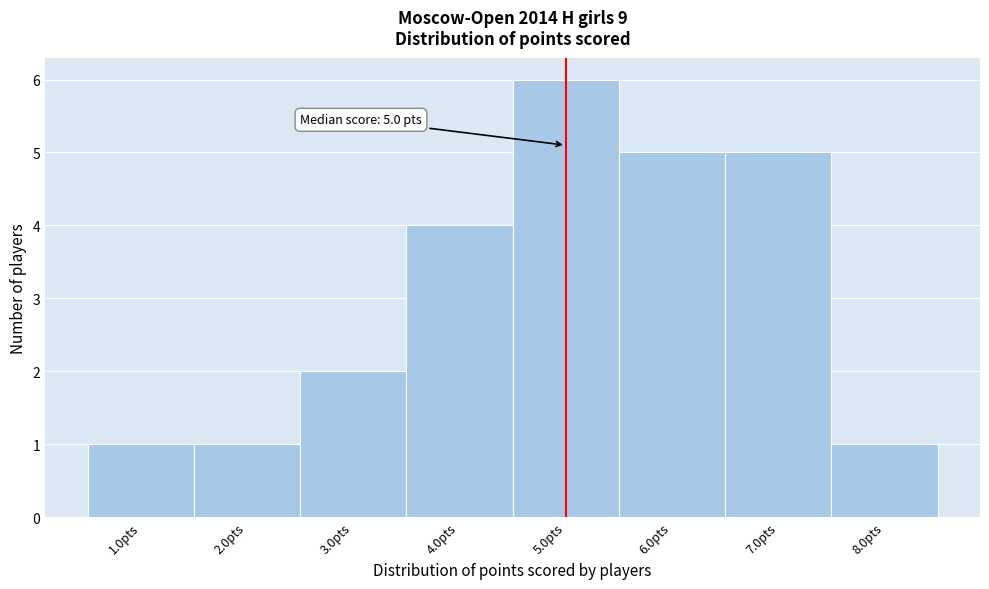

Over which range of the x-axis is the bar tallest?

4.5 to 5.5